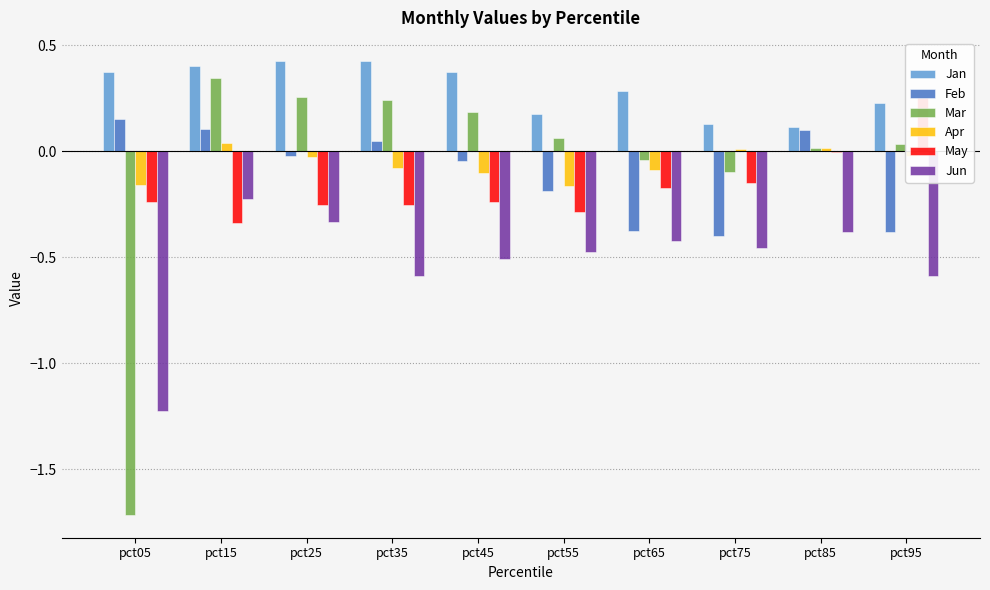

Reading left to right, transcribe all the data shown in this chart.

Jan: 0.4	0.4	0.4	0.4	0.4	0.2	0.3	0.1	0.1	0.2
Feb: 0.2	0.1	-0.0	0.0	-0.0	-0.2	-0.4	-0.4	0.1	-0.4
Mar: -1.7	0.3	0.3	0.2	0.2	0.1	-0.0	-0.1	0.0	0.0
Apr: -0.2	0.0	-0.0	-0.1	-0.1	-0.2	-0.1	0.0	0.0	-0.0
May: -0.2	-0.3	-0.3	-0.3	-0.2	-0.3	-0.2	-0.2	-0.0	0.3
Jun: -1.2	-0.2	-0.3	-0.6	-0.5	-0.5	-0.4	-0.5	-0.4	-0.6